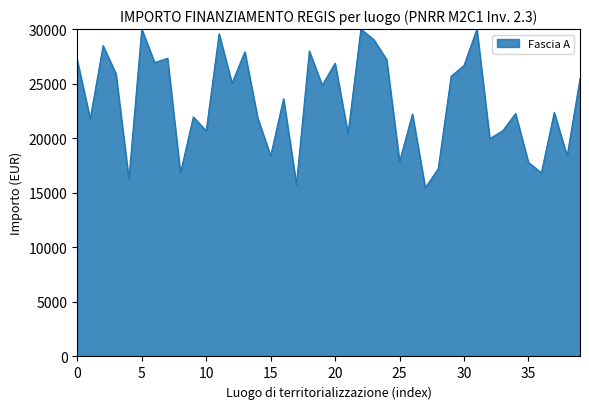

What is the difference between the maximum and minimum values?

14549.1